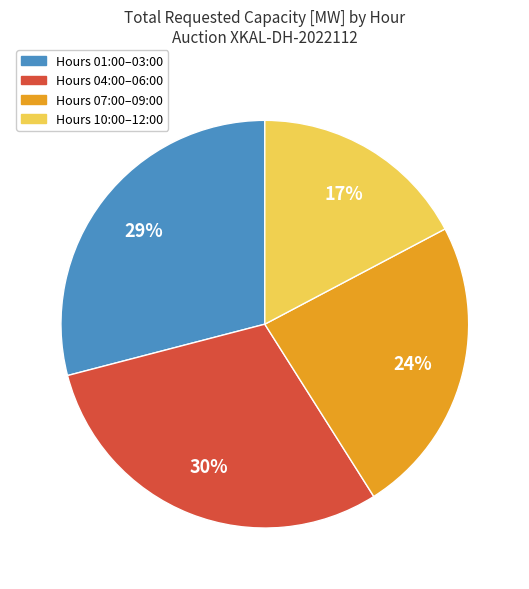

To the nearest percent, what is the average slice percentage?

25%